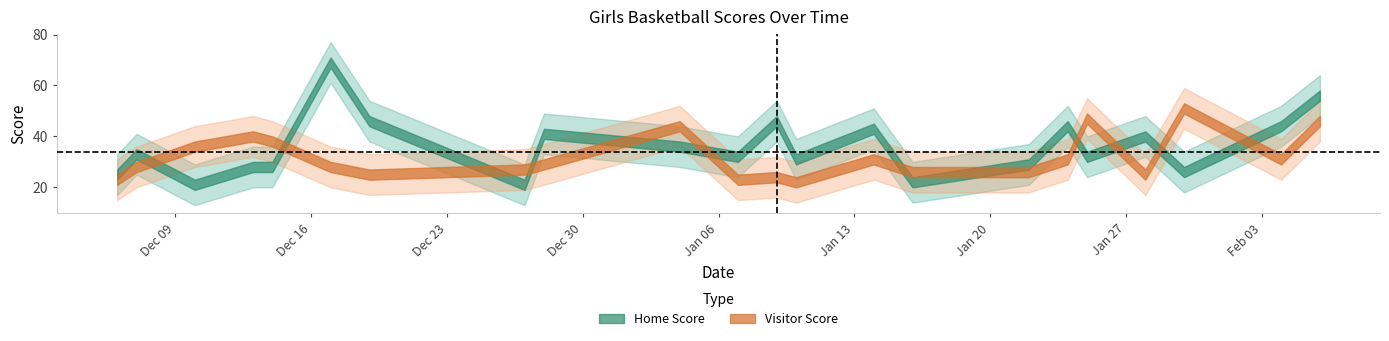

How many data points does each series have?

22